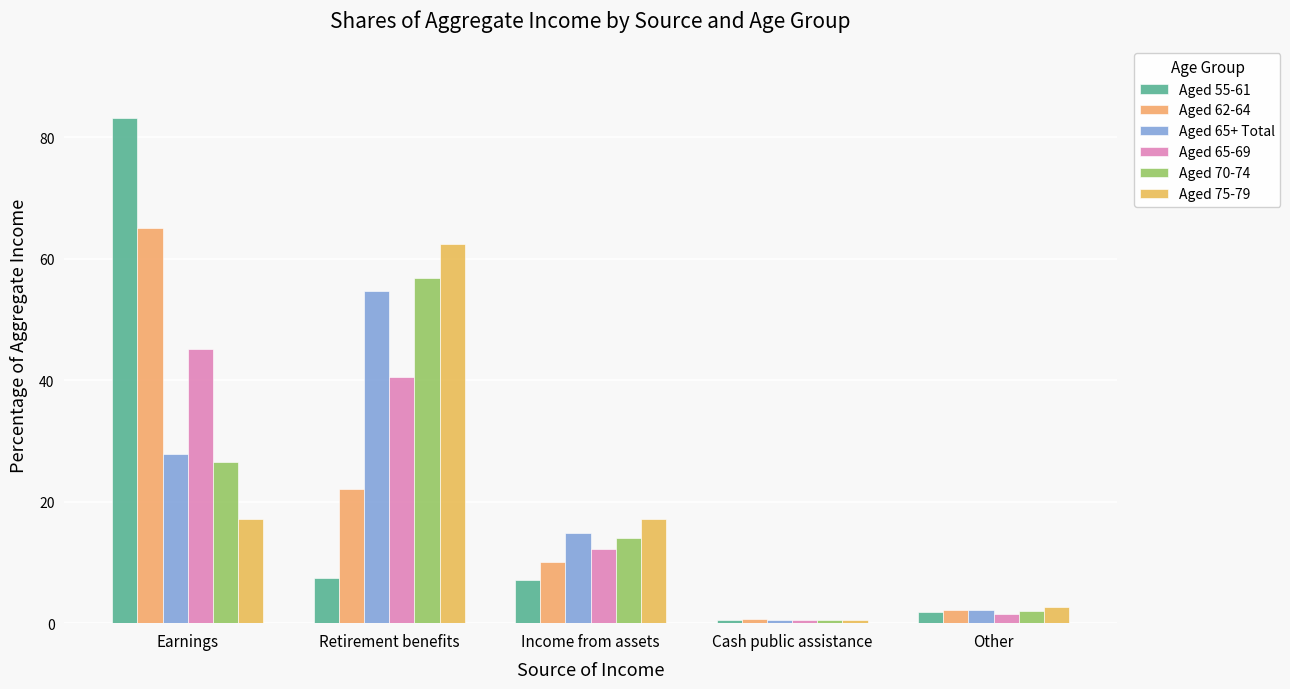

What is the approximate value of Aged 75-79 at Other?

2.6